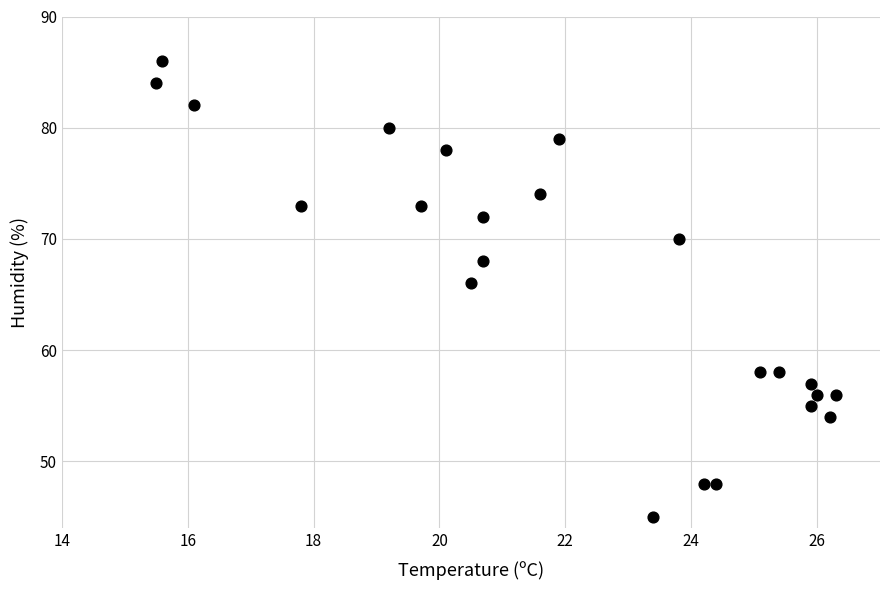

What Y value in the scatter plot is closest to 65?

66